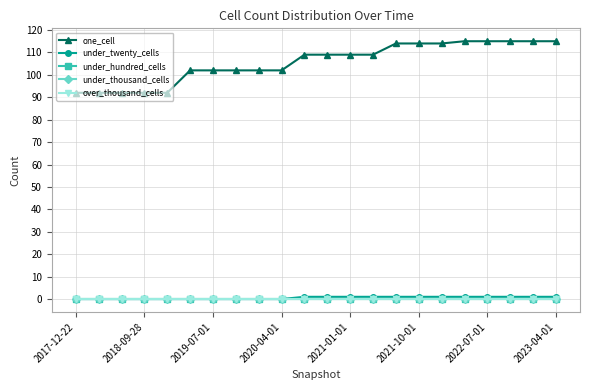

Is this an area chart (filled region under the line)?

No